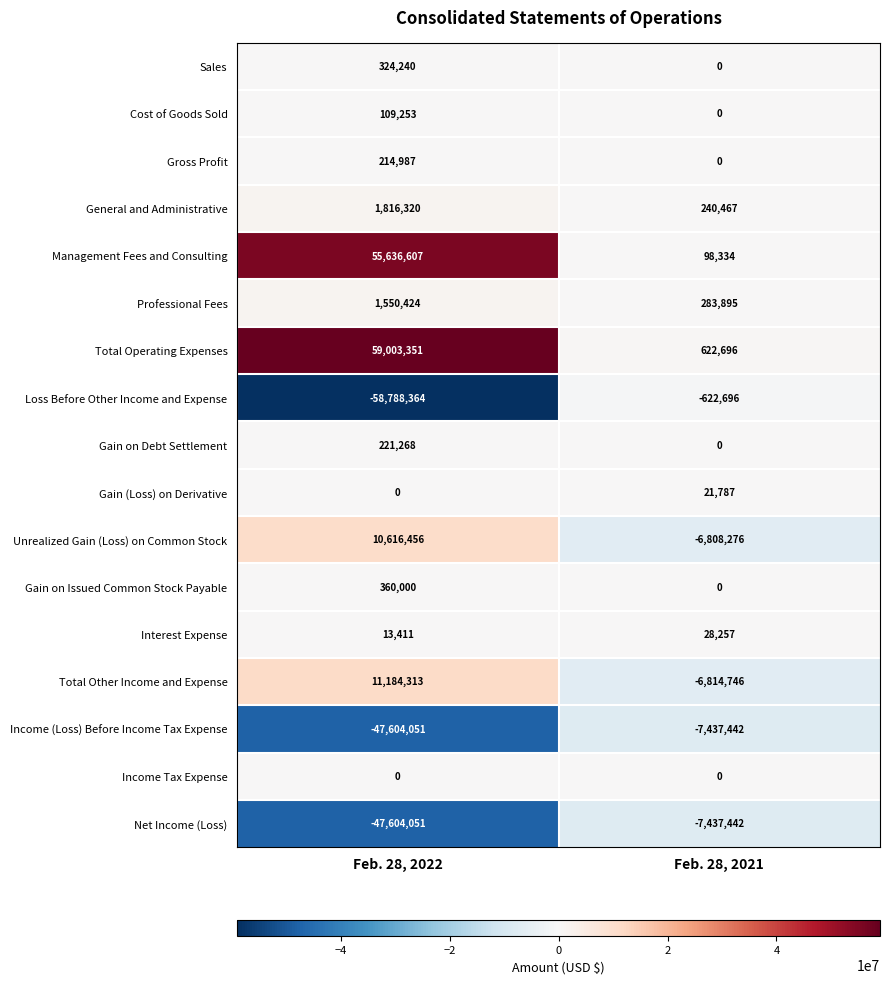

Which series has the largest range (max minus min)?

Total Operating Expenses